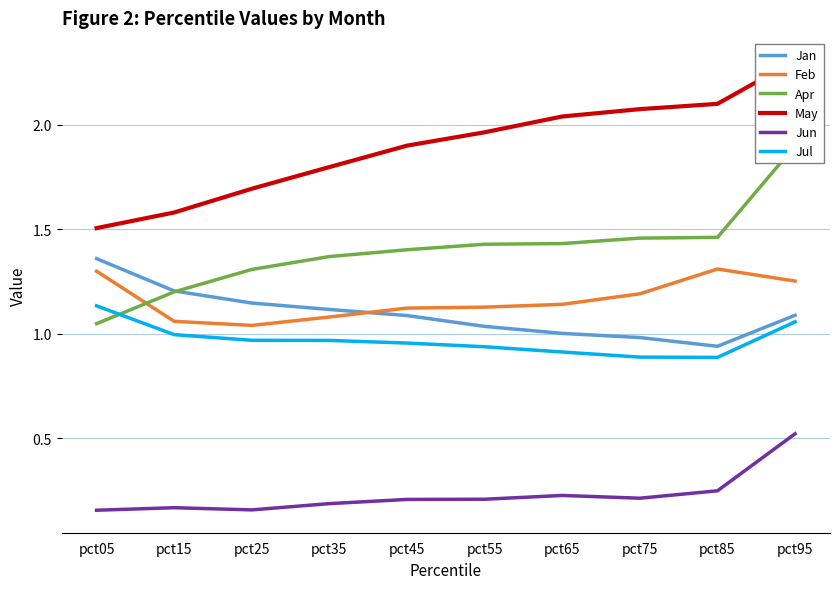

Which has a higher value, pct55 or pct75?

pct55